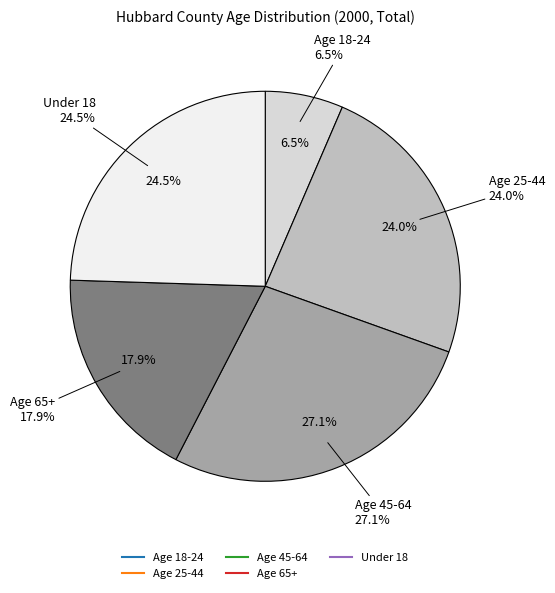

What is the total percentage of Under 18 and Age 65+?

42.4%